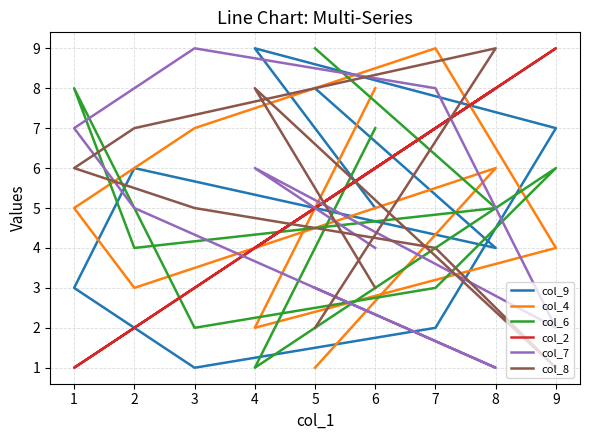

What are all the series names shown in the legend?

col_9, col_4, col_6, col_2, col_7, col_8